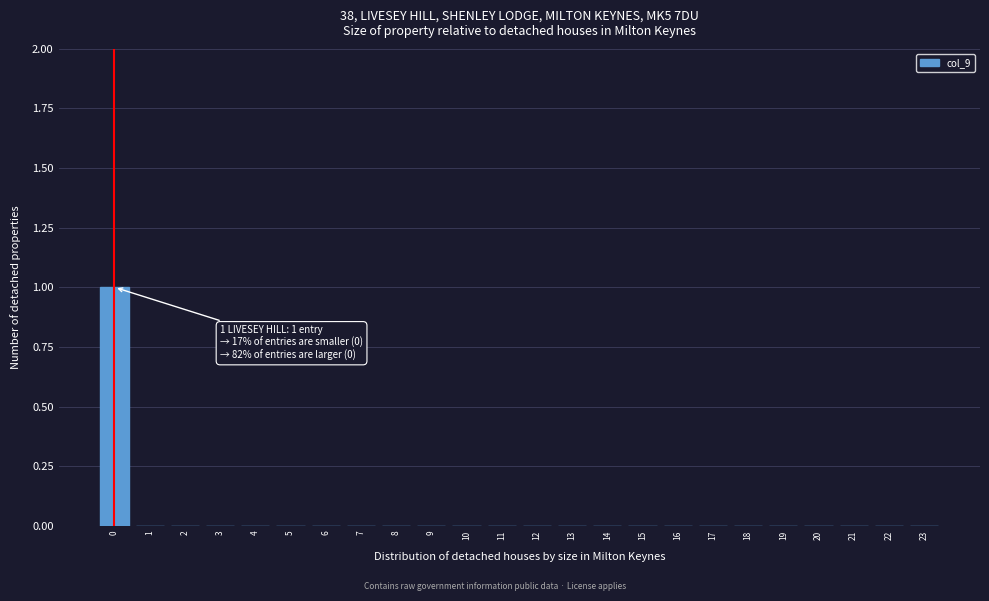

Reading right to left, extract all data points from this chart.

23=0	22=0	21=0	20=0	19=0	18=0	17=0	16=0	15=0	14=0	13=0	12=0	11=0	10=0	9=0	8=0	7=0	6=0	5=0	4=0	3=0	2=0	1=0	0=1